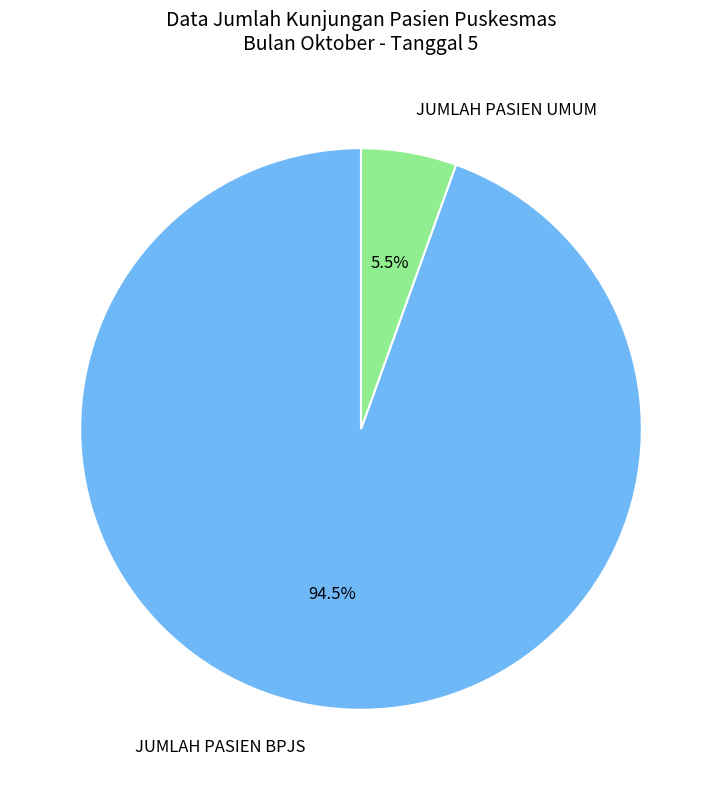

How many segments does this pie chart have?

2